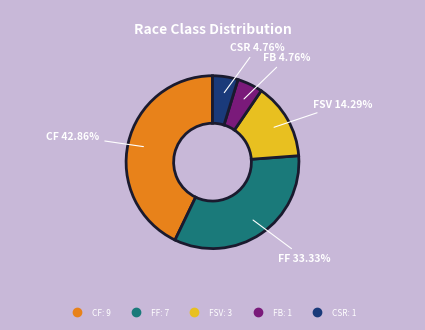

To the nearest percent, what is the combined percentage of CF and FB?

48%